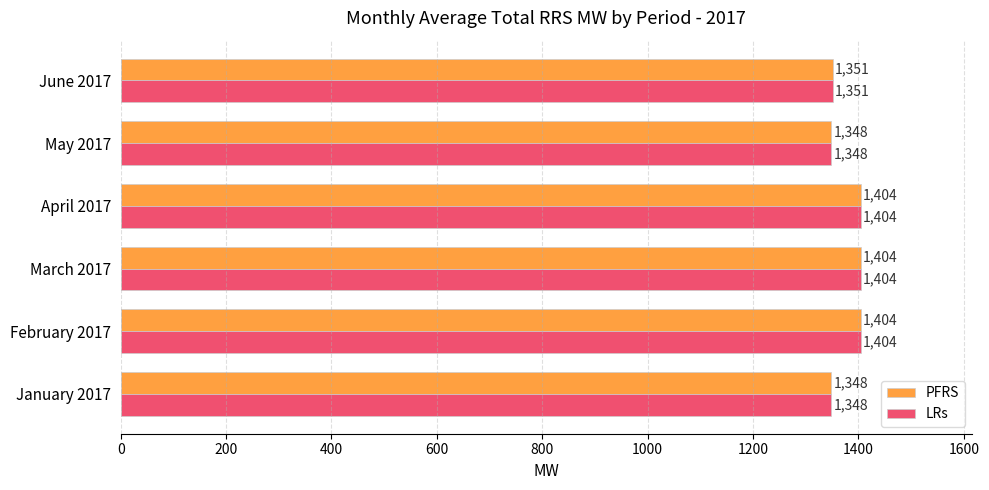

The value of LRs at April 2017 is 1404. True or false?

True